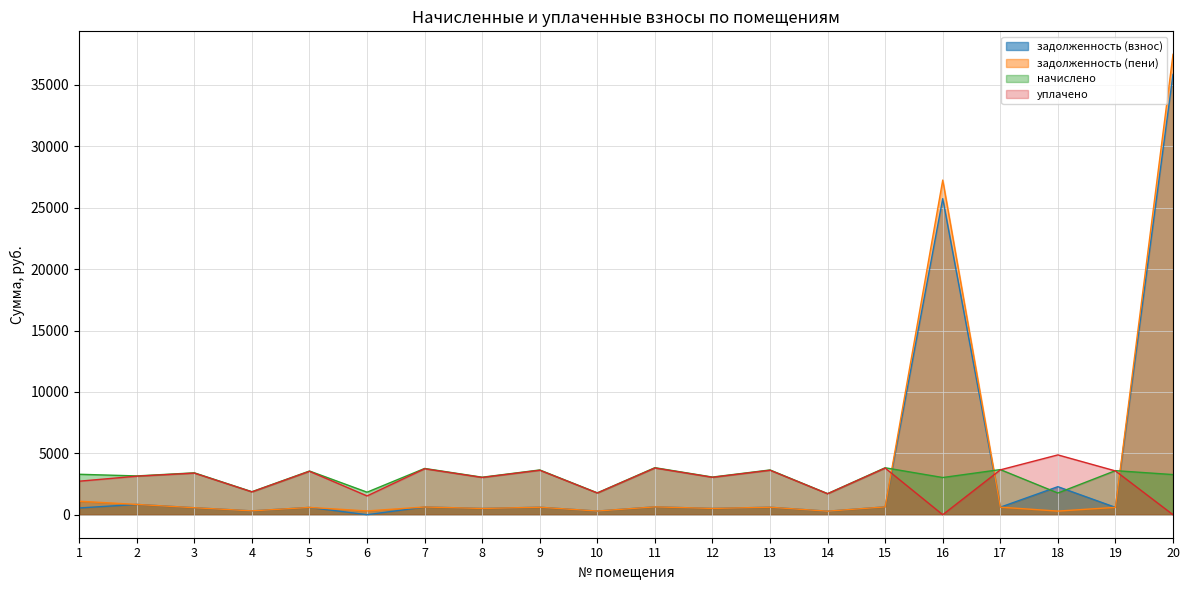

Reading left to right, extract all data points from this chart.

задолженность (взнос): 1=548.9	2=837.1	3=568.4	4=311.9	5=593.0	6=0.0	7=627.9	8=508.9	9=607.4	10=296.5	11=638.2	12=510.9	13=607.4	14=286.2	15=637.1	16=25741.4	17=612.5	18=2282.6	19=598.2	20=35860.5
задолженность (пени): 1=1097.8	2=837.1	3=568.4	4=311.9	5=593.0	6=305.8	7=627.9	8=508.9	9=607.4	10=296.5	11=638.2	12=510.9	13=607.4	14=286.2	15=637.1	16=27255.8	17=612.5	18=294.5	19=598.2	20=37494.9
начислено: 1=3293.5	2=3158.0	3=3410.4	4=1871.4	5=3558.2	6=1834.5	7=3767.5	8=3053.4	9=3644.3	10=1779.1	11=3829.0	12=3065.7	13=3644.3	14=1717.5	15=3822.9	16=3028.7	17=3675.1	18=1766.8	19=3589.0	20=3268.9
уплачено: 1=2729.8	2=3138.0	3=3388.8	4=1859.5	5=3535.6	6=1528.8	7=3743.6	8=3034.1	9=3621.2	10=1767.8	11=3804.8	12=3046.3	13=3621.2	14=1706.6	15=3798.7	16=0.0	17=3651.9	18=4871.5	19=3566.2	20=0.0